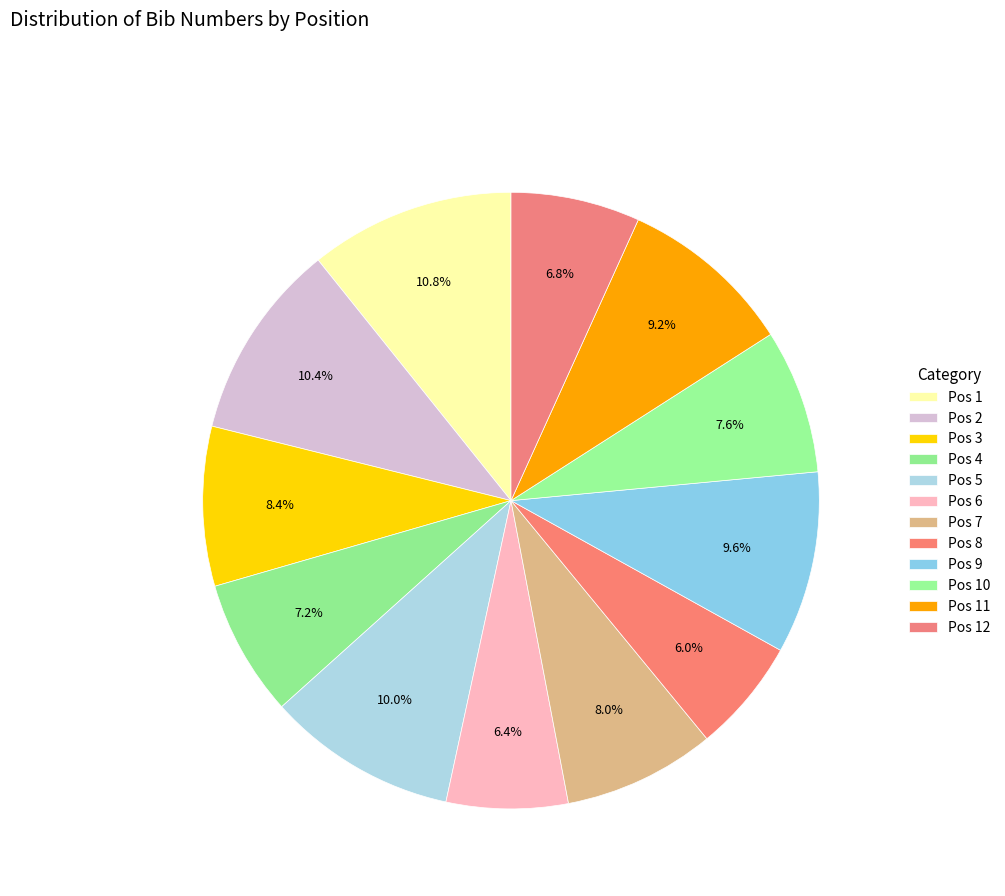

Count the number of slices in the pie.

12